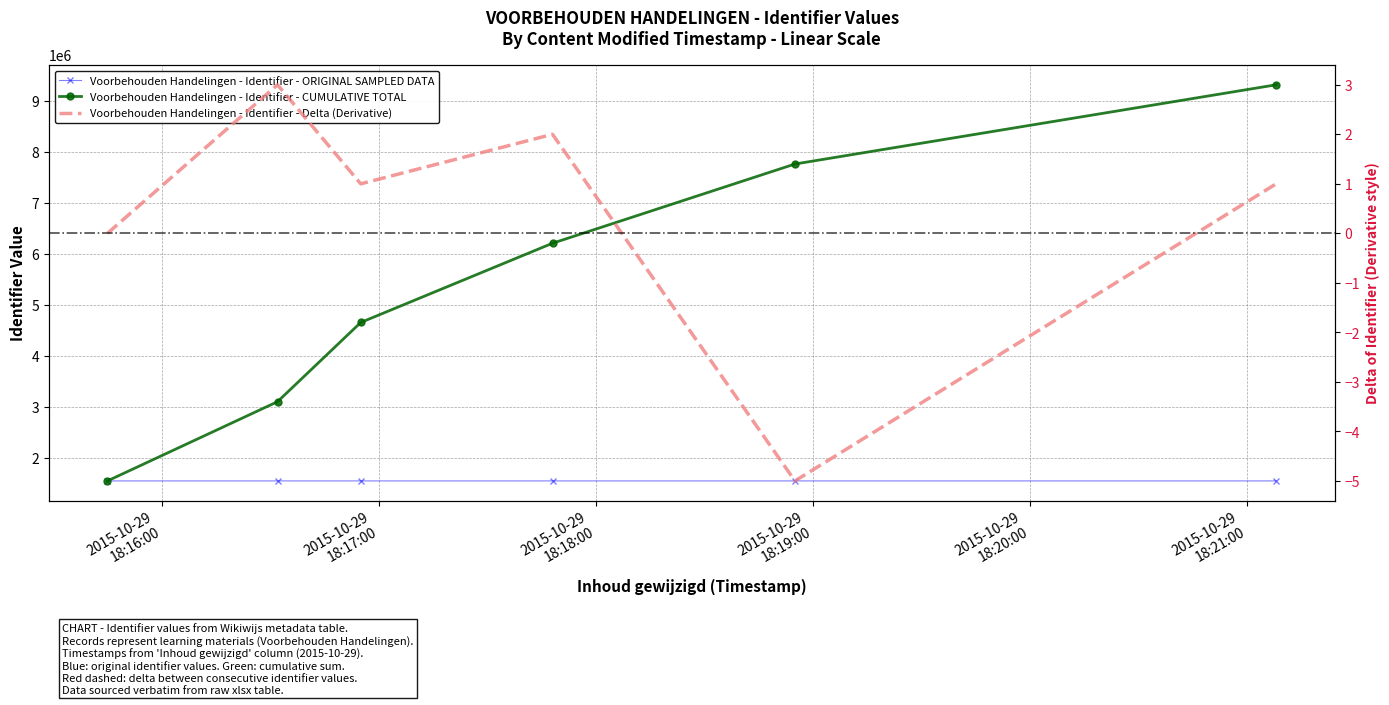

True or false: Voorbehouden Handelingen - Identifier - ORIGINAL SAMPLED DATA has a value of 1552977 at 2015-10-29
18:17:00.

True